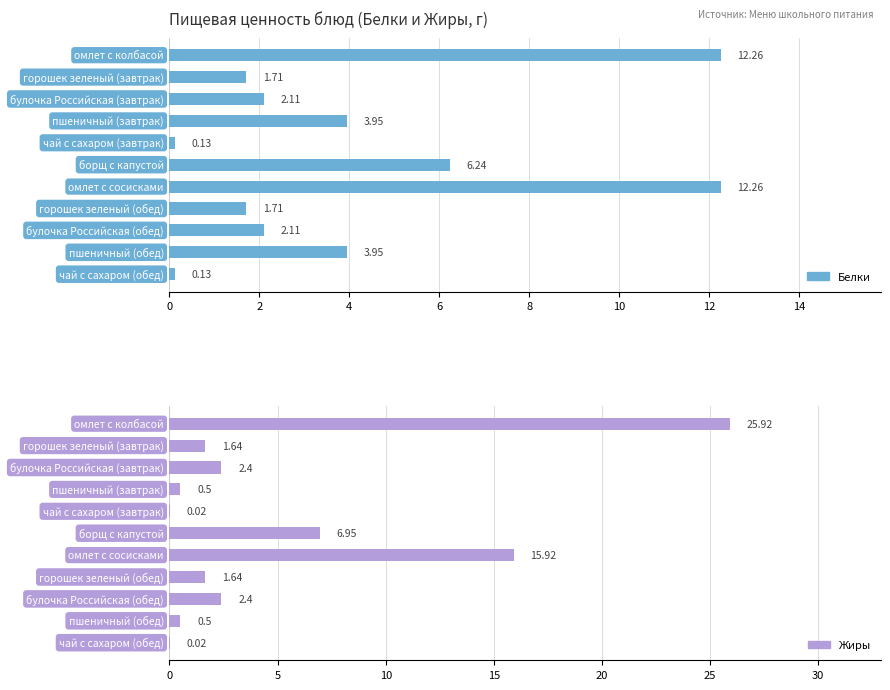

Is it true that Белки equals 2.5 at 9?

False